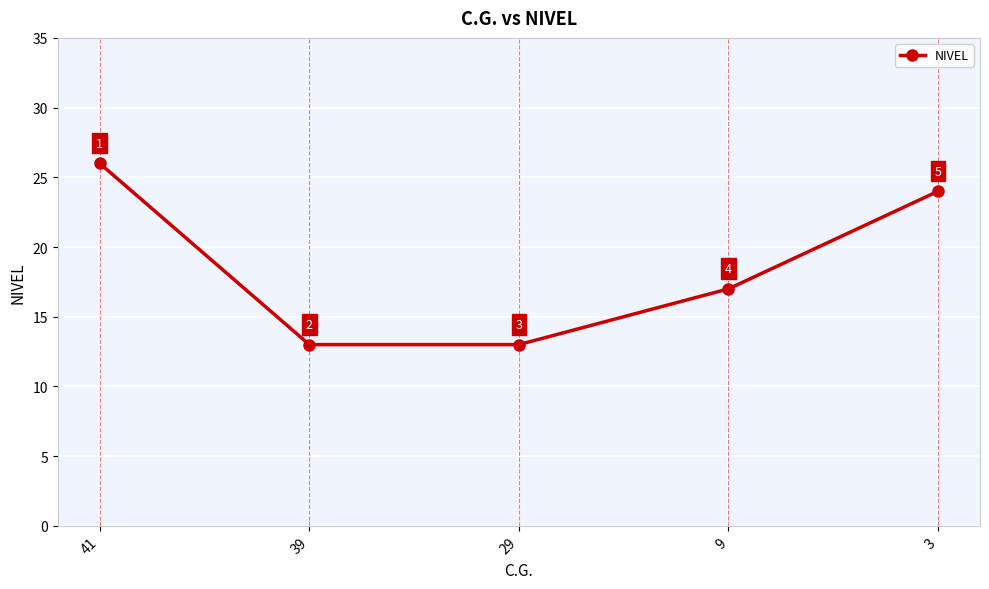

Reading left to right, transcribe all the data shown in this chart.

41=26	39=13	29=13	9=17	3=24